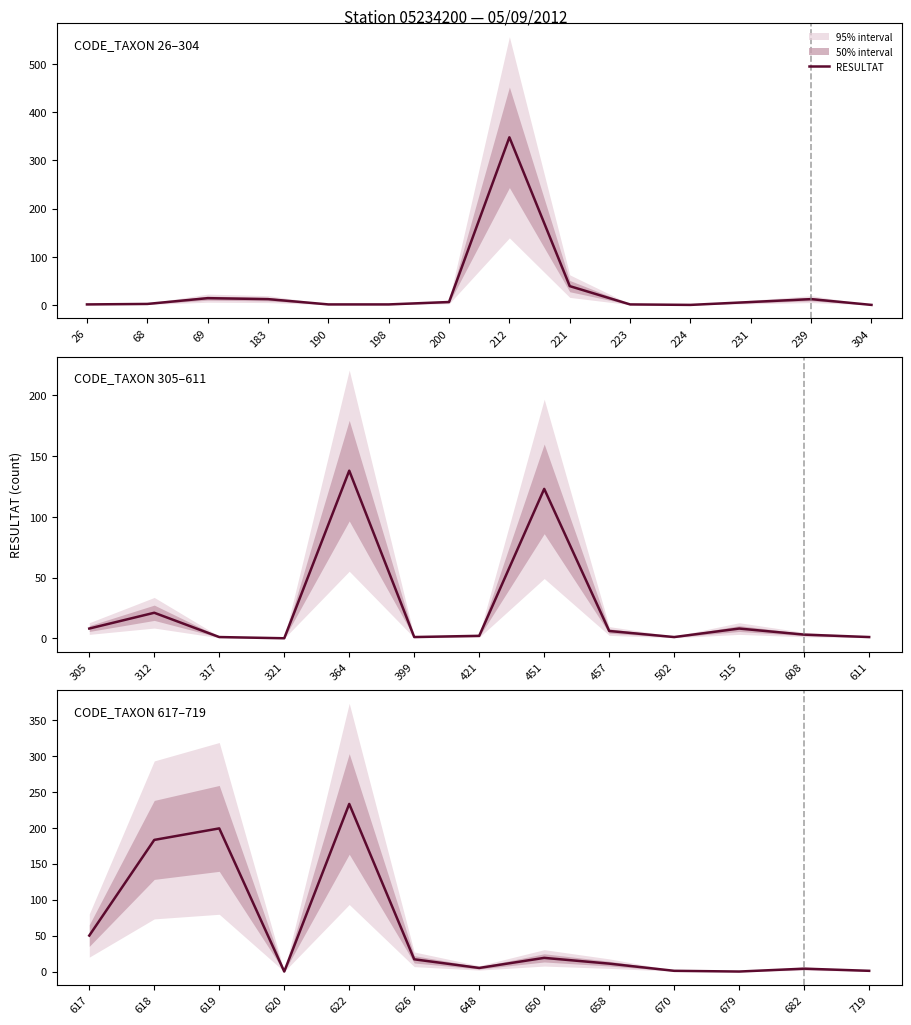

How many lines are shown in the chart?

1